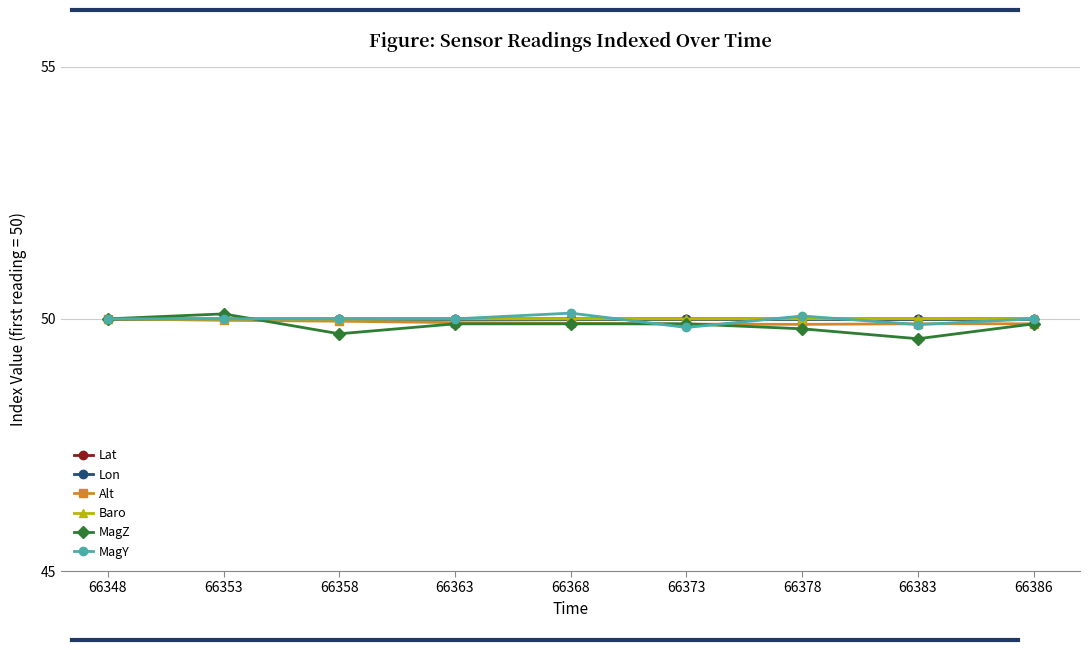

What is the difference between the MagZ values at 66363 and 66358?

0.2